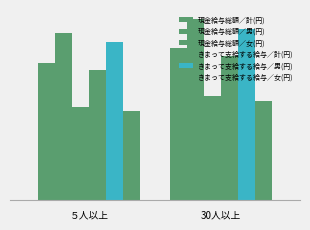

What is the lowest value of the 現金給与総額／女(円) series?

235577